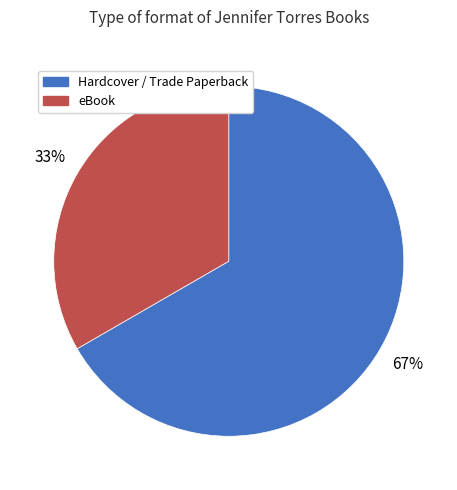

Which slice is the largest?

Hardcover / Trade Paperback